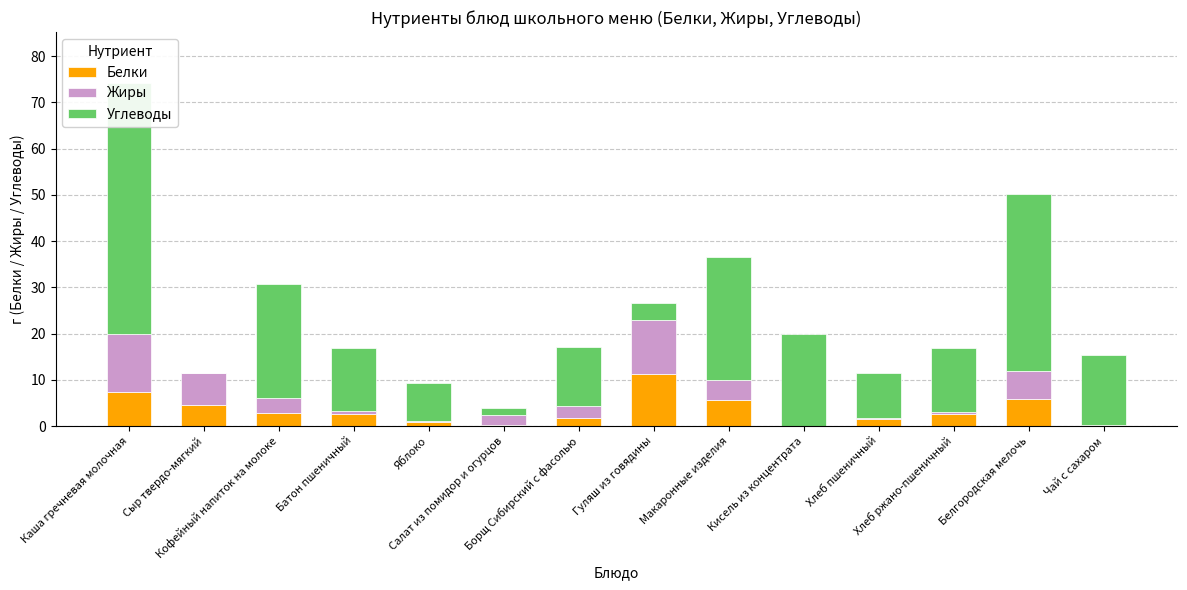

Reading left to right, list all the values displayed in this chart.

Белки: Каша гречневая молочная=7.3	Сыр твердо-мягкий=4.6	Кофейный напиток на молоке=2.8	Батон пшеничный=2.7	Яблоко=0.9	Салат из помидор и огурцов=0.3	Борщ Сибирский с фасолью=1.8	Гуляш из говядины=11.3	Макаронные изделия=5.5	Кисель из концентрата=0.0	Хлеб пшеничный=1.5	Хлеб ржано-пшеничный=2.6	Белгородская мелочь=6.0	Чай с сахаром=0.2
Жиры: Каша гречневая молочная=12.5	Сыр твердо-мягкий=6.8	Кофейный напиток на молоке=3.2	Батон пшеничный=0.5	Яблоко=0.2	Салат из помидор и огурцов=2.0	Борщ Сибирский с фасолью=2.6	Гуляш из говядины=11.7	Макаронные изделия=4.5	Кисель из концентрата=0.0	Хлеб пшеничный=0.2	Хлеб ржано-пшеничный=0.5	Белгородская мелочь=6.0	Чай с сахаром=0.0
Углеводы: Каша гречневая молочная=54.3	Сыр твердо-мягкий=0.0	Кофейный напиток на молоке=24.7	Батон пшеничный=13.7	Яблоко=8.1	Салат из помидор и огурцов=1.6	Борщ Сибирский с фасолью=12.7	Гуляш из говядины=3.6	Макаронные изделия=26.4	Кисель из концентрата=20.0	Хлеб пшеничный=9.8	Хлеб ржано-пшеничный=13.7	Белгородская мелочь=38.2	Чай с сахаром=15.0